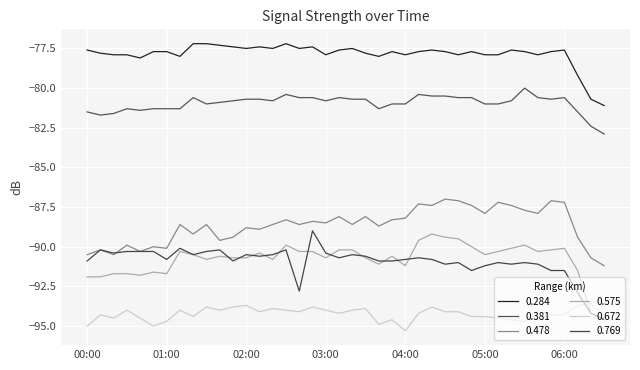

Does the chart display data point markers on the line(s)?

No